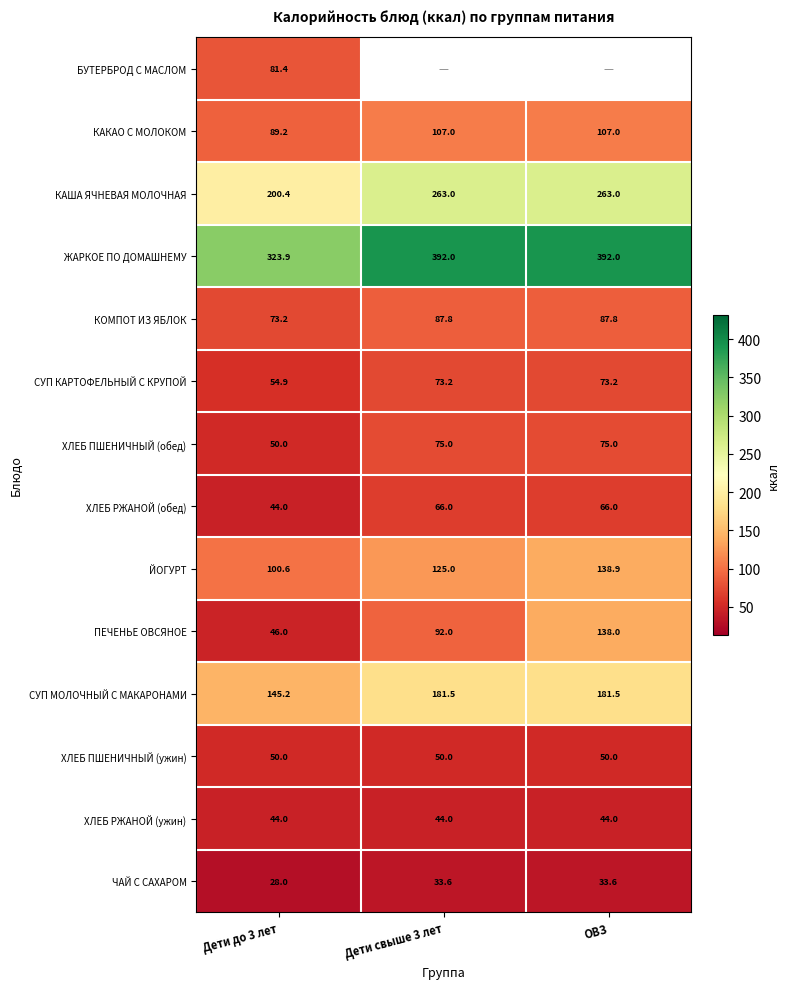

Read the ЙОГУРТ value at Дети свыше 3 лет.

125.0